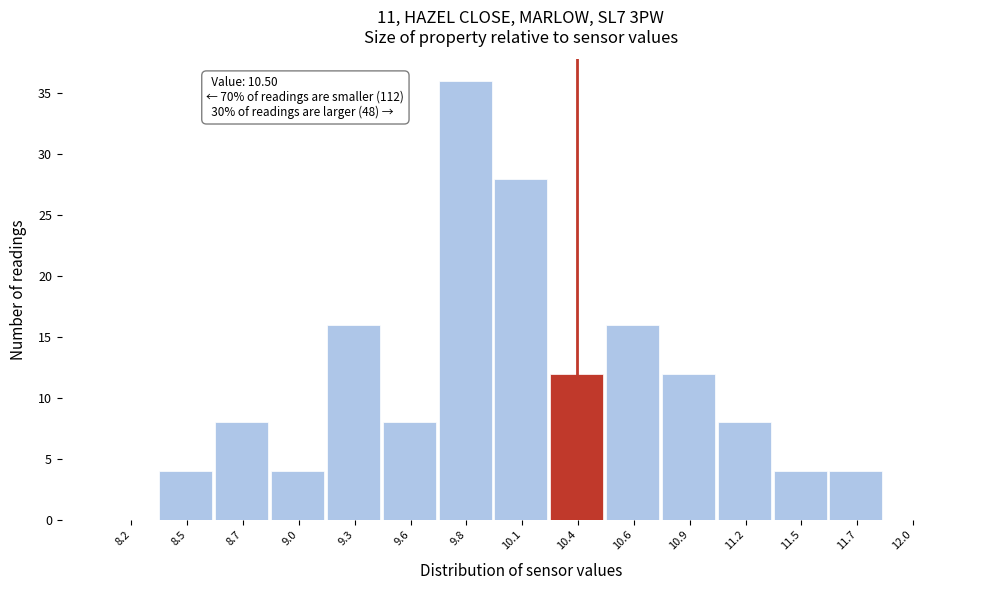

Reading left to right, list all the values displayed in this chart.

8.2=0	8.5=4	8.7=8	9.0=4	9.3=16	9.6=8	9.8=36	10.1=28	10.4=12	10.6=16	10.9=12	11.2=8	11.5=4	11.7=4	12.0=0